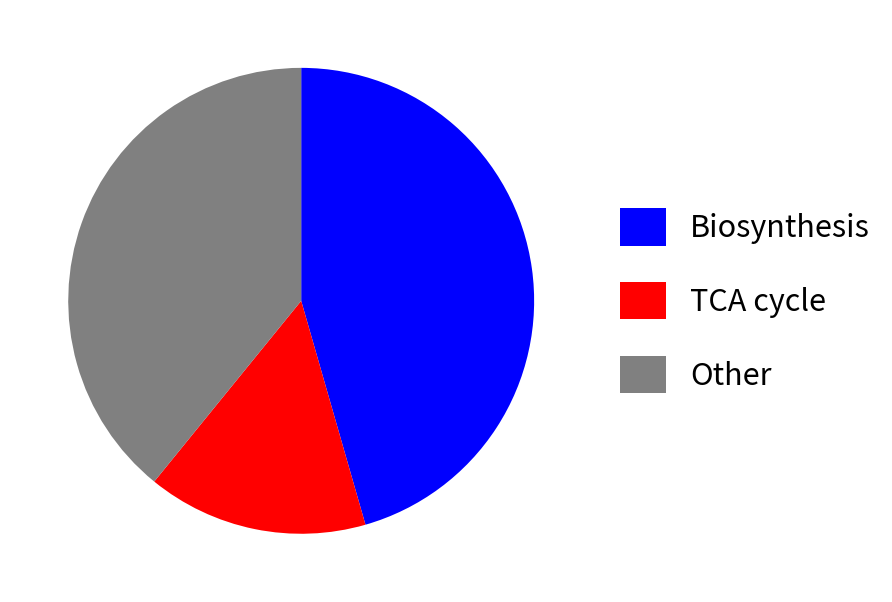

Is there a majority slice in this chart?

No